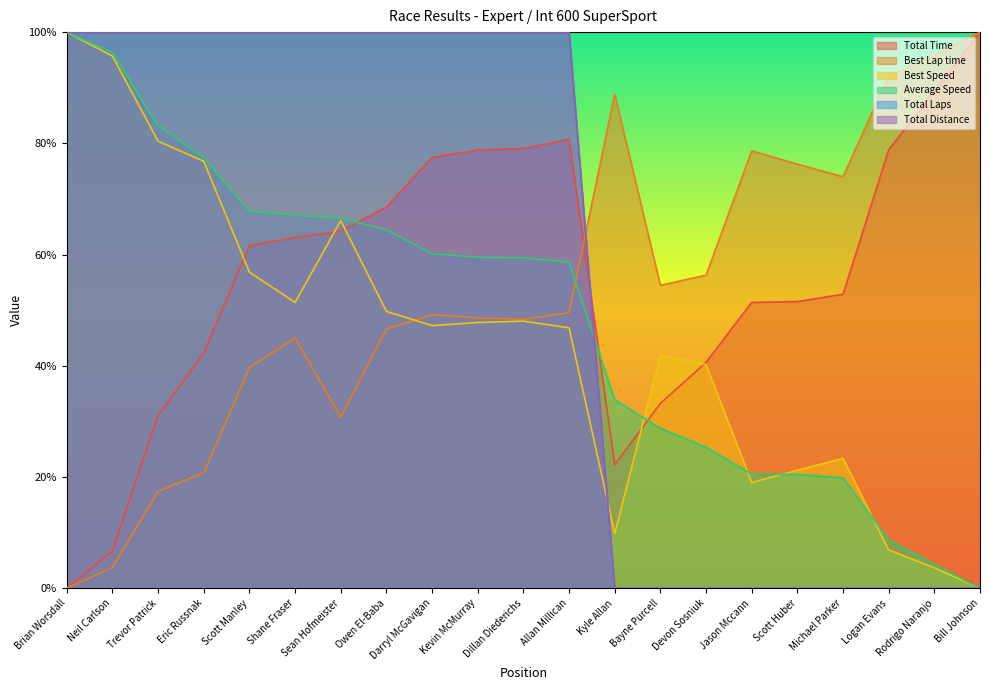

Which series changed the most between Shane Fraser and Bill Johnson?

Total Laps